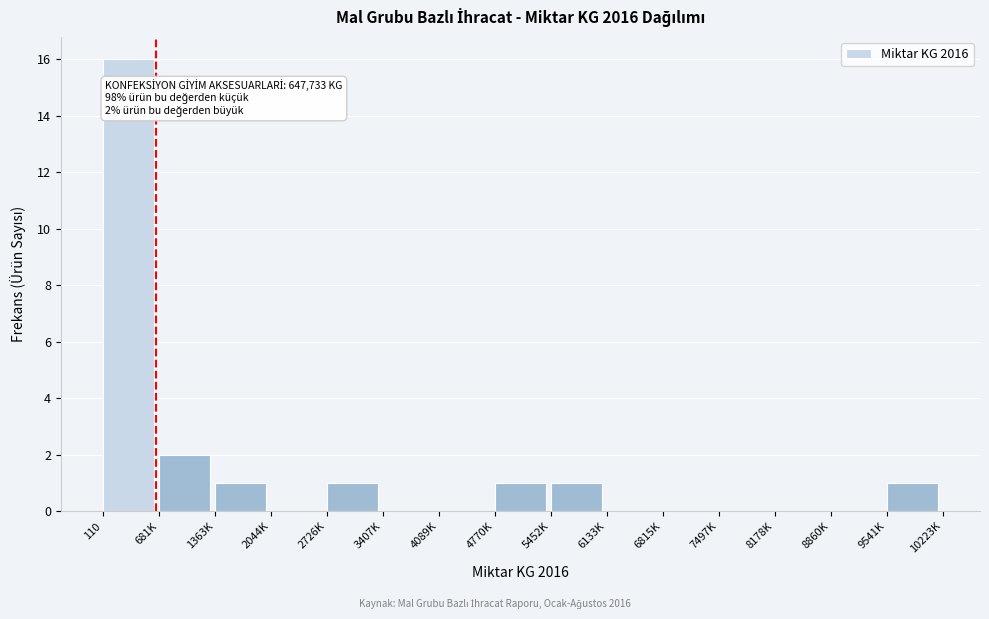

Reading left to right, what are all the values shown in this chart?

110=16	681K=2	1363K=1	2044K=0	2726K=1	3407K=0	4089K=0	4770K=1	5452K=1	6133K=0	6815K=0	7497K=0	8178K=0	8860K=0	9541K=1